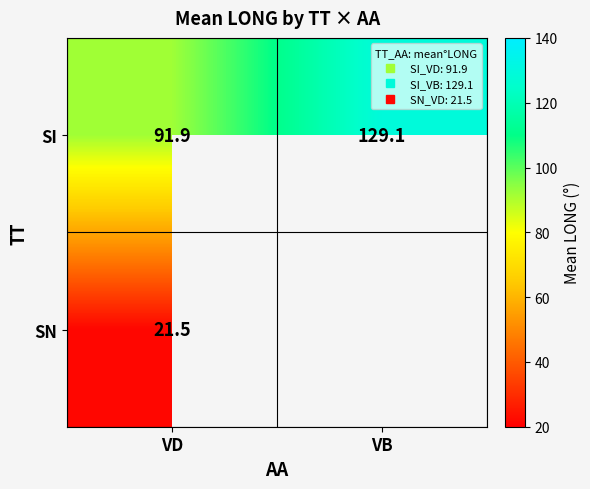

At which category does the chart reach its peak across all series?

VB